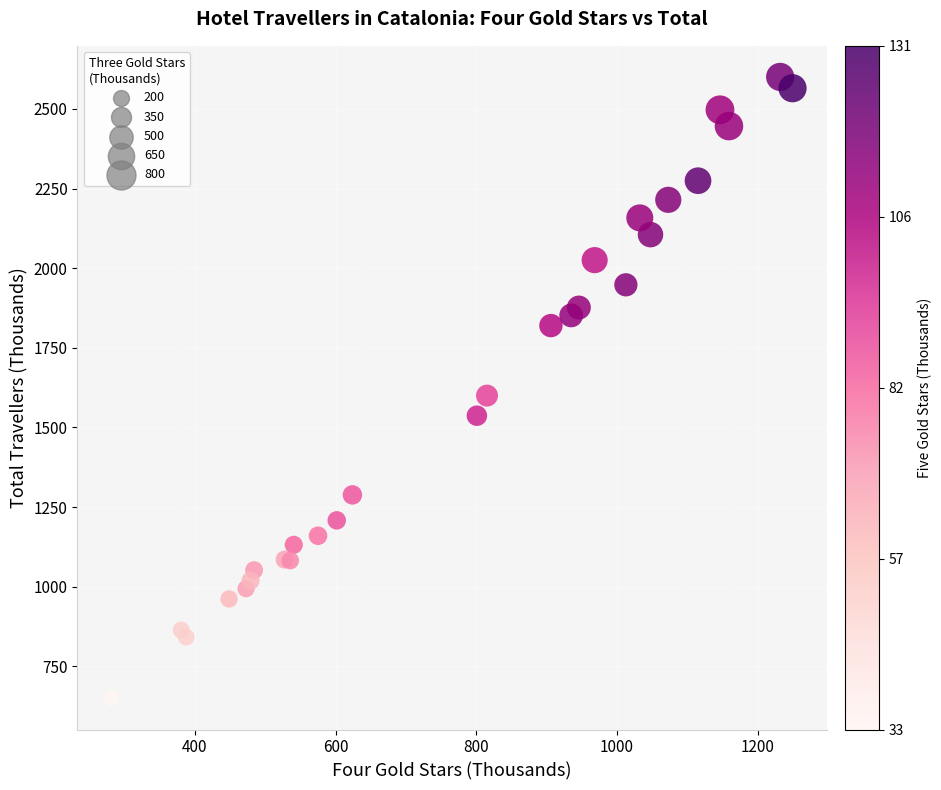

What Y value in the scatter plot is closest to 1624?

1599.9